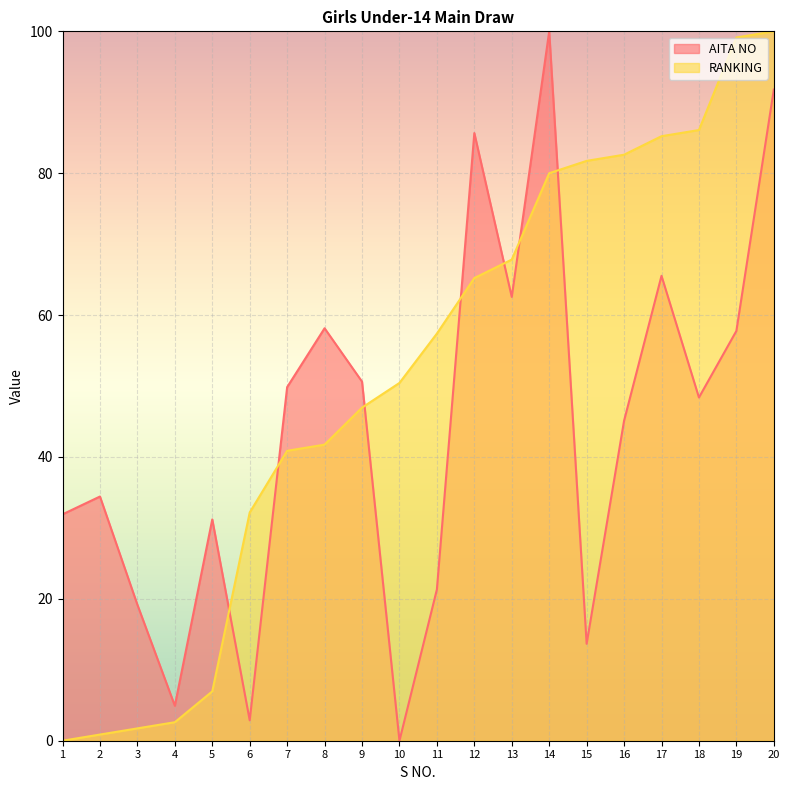

What is the greatest value displayed?

100.0